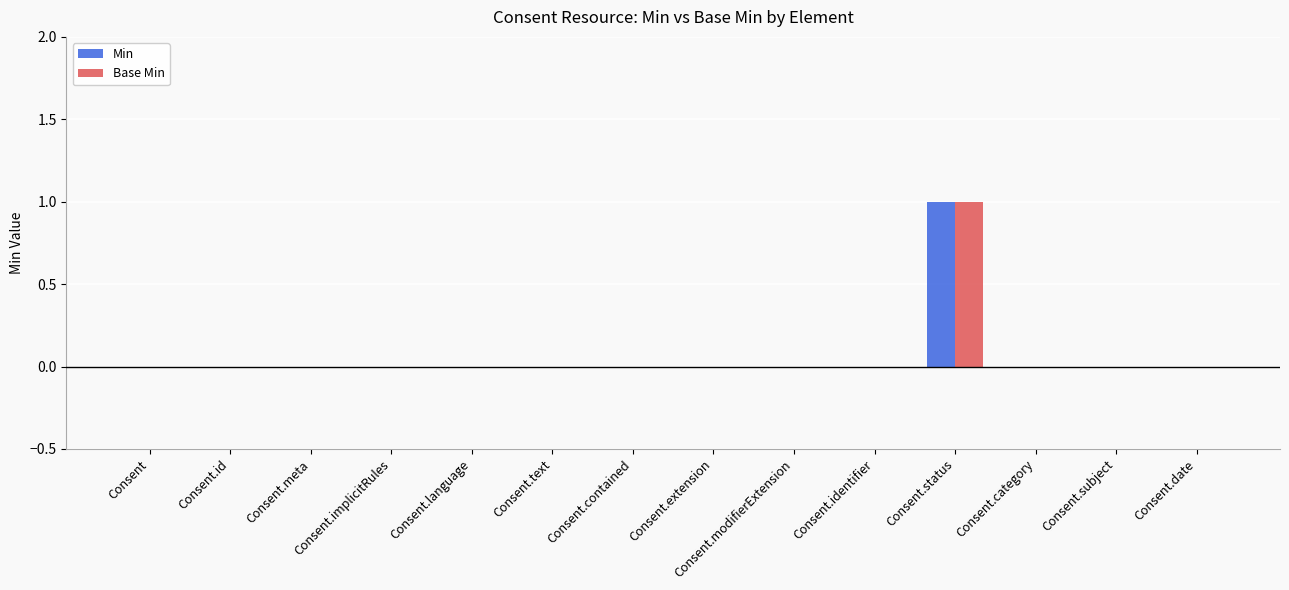

The Base Min series shows 0 at Consent.identifier. True or false?

True